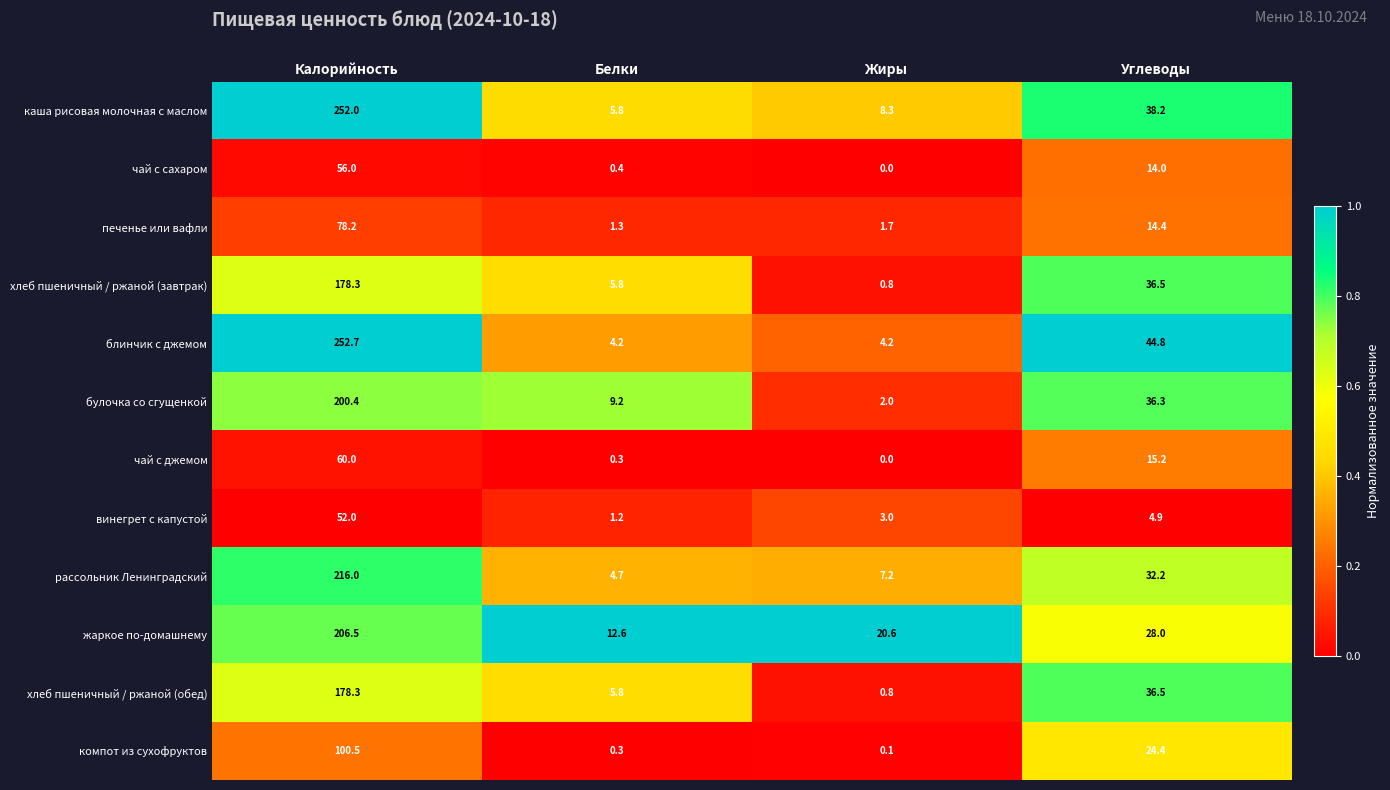

What is the greatest value displayed?

252.7